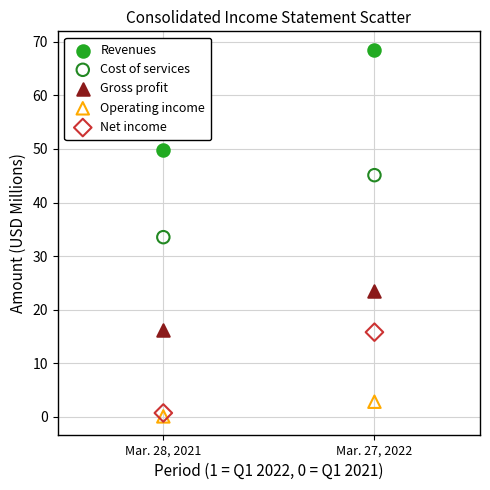

Which series has the widest spread of Y values?

Revenues